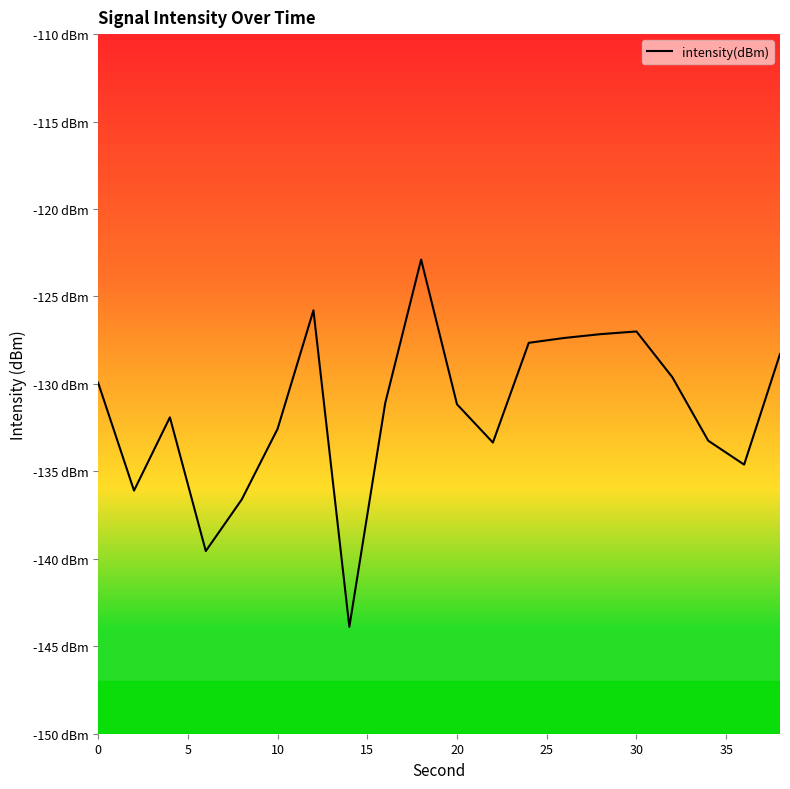

Does the chart display data point markers on the line(s)?

No